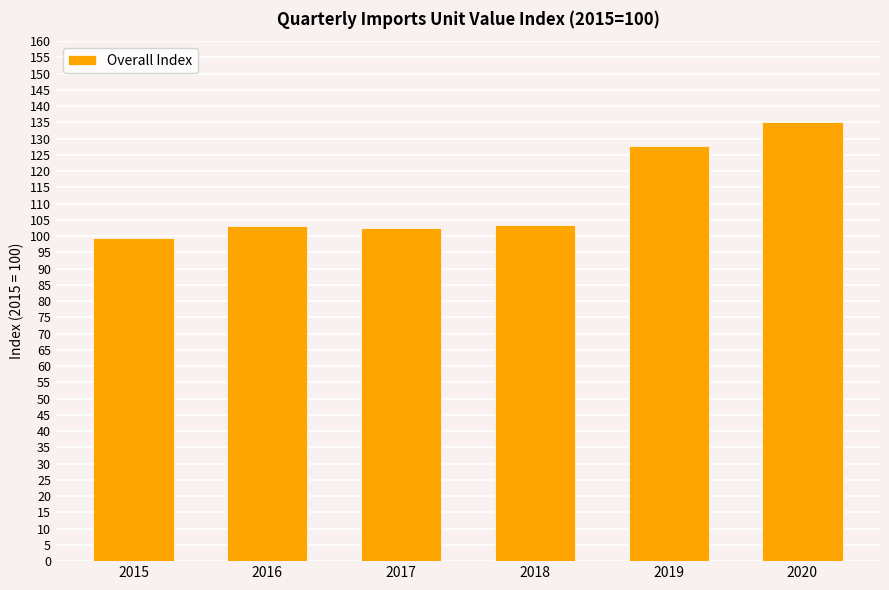

Count the number of data series in this chart.

1